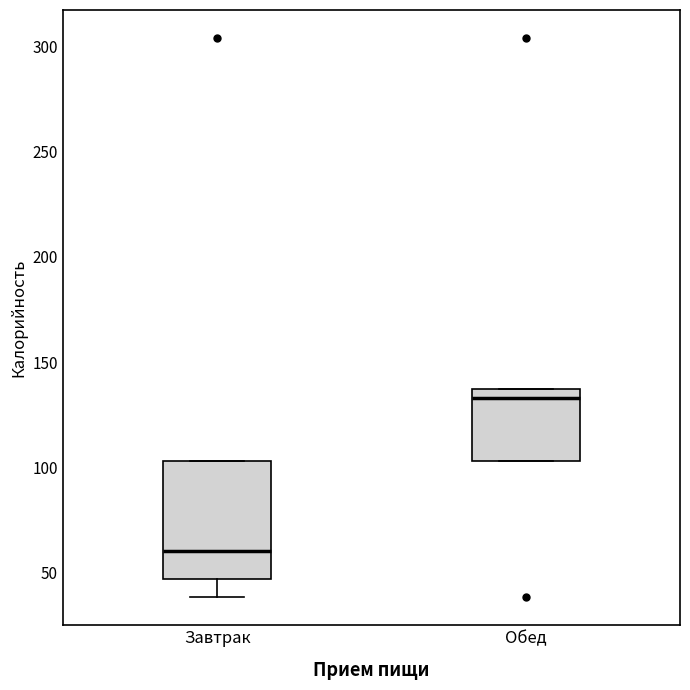

Reading left to right, read every box against the y-axis: the position of its median line, the range the box covers, and the ends of its whiskers. The values are not printed on the chart, so give them approximately, as read against the axis.

Завтрак: median 60, box 45 to 105, whiskers 40 to 105
Обед: median 135 (just below the box's upper edge), box 105 to 135, whiskers 105 to 135